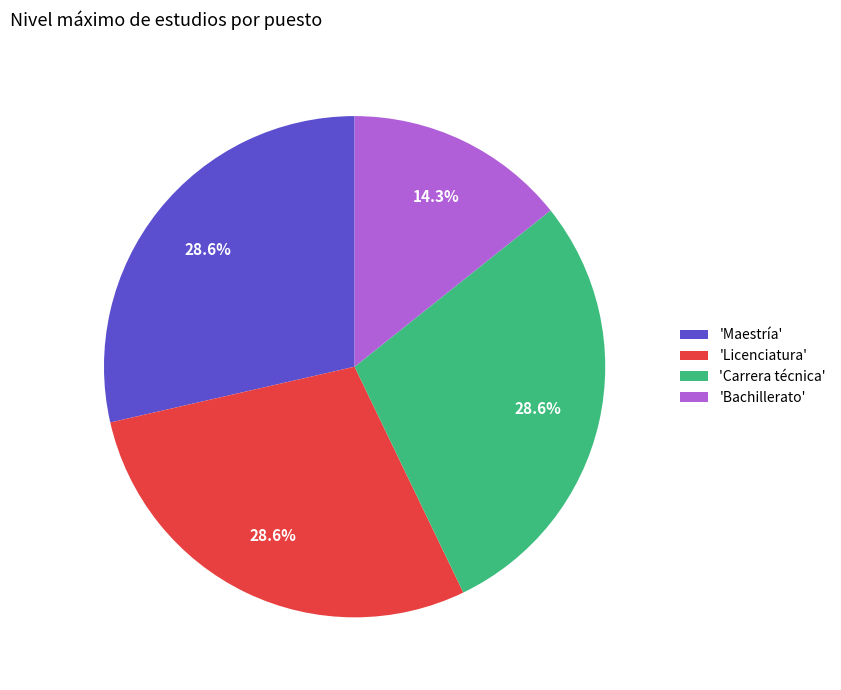

What is the smallest slice in the pie chart?

'Bachillerato'